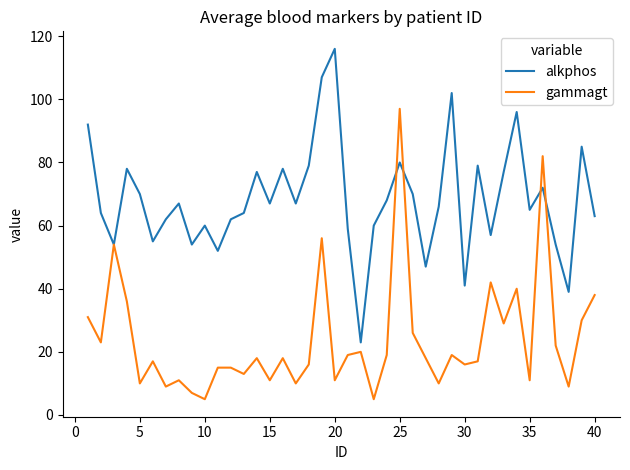

What is the highest value of the alkphos series?

116